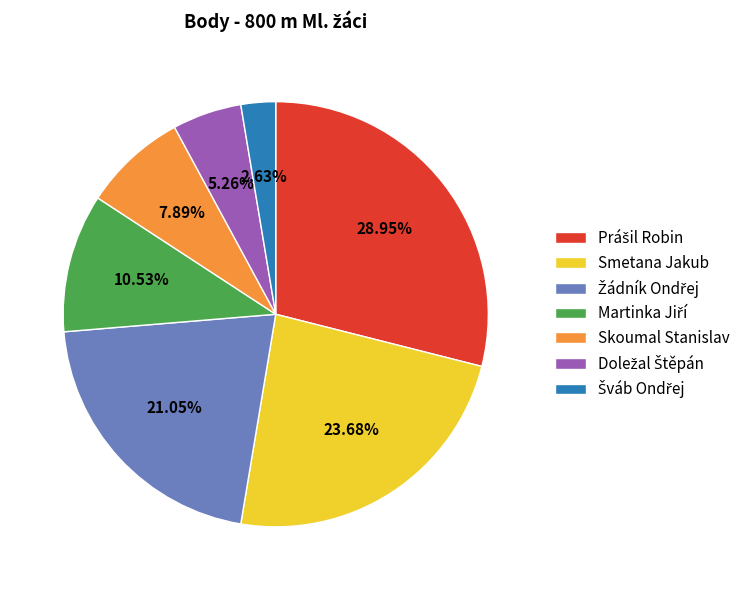

Does Skoumal Stanislav account for over 50% of the chart?

No